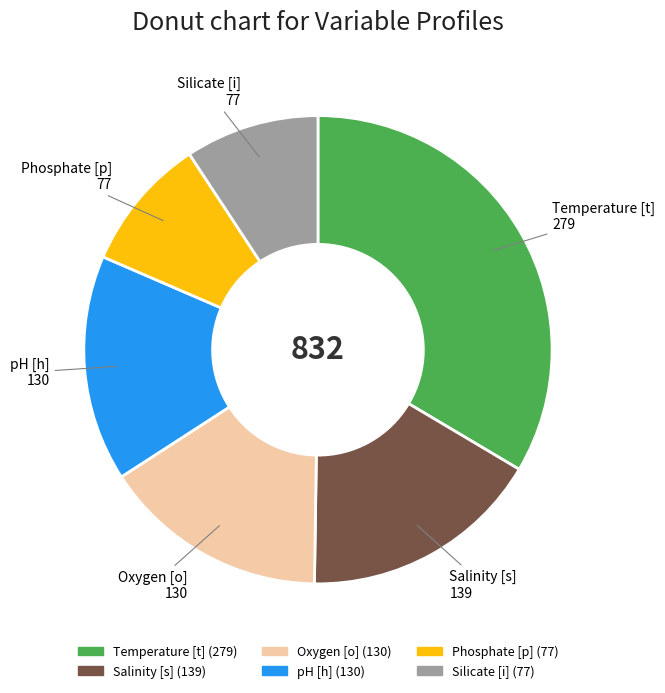

What is the ratio of the value at Silicate [i] to the value at Salinity [s]?

0.6